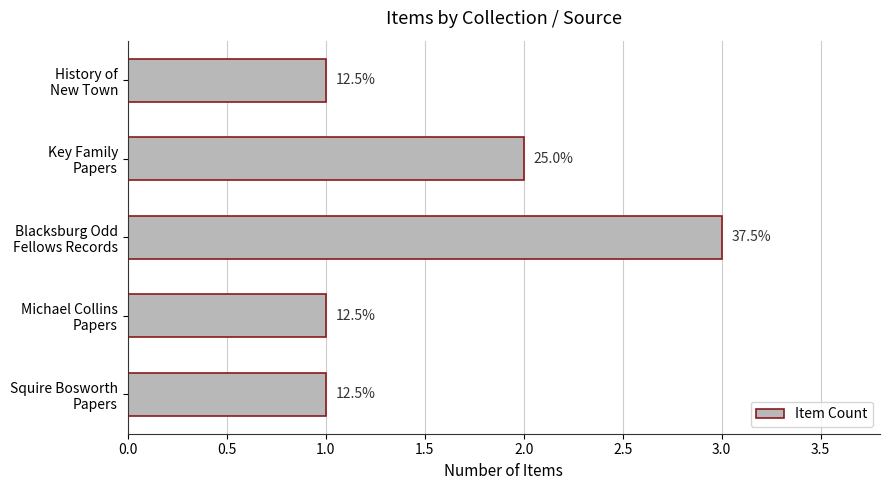

Does the chart contain any negative values?

No